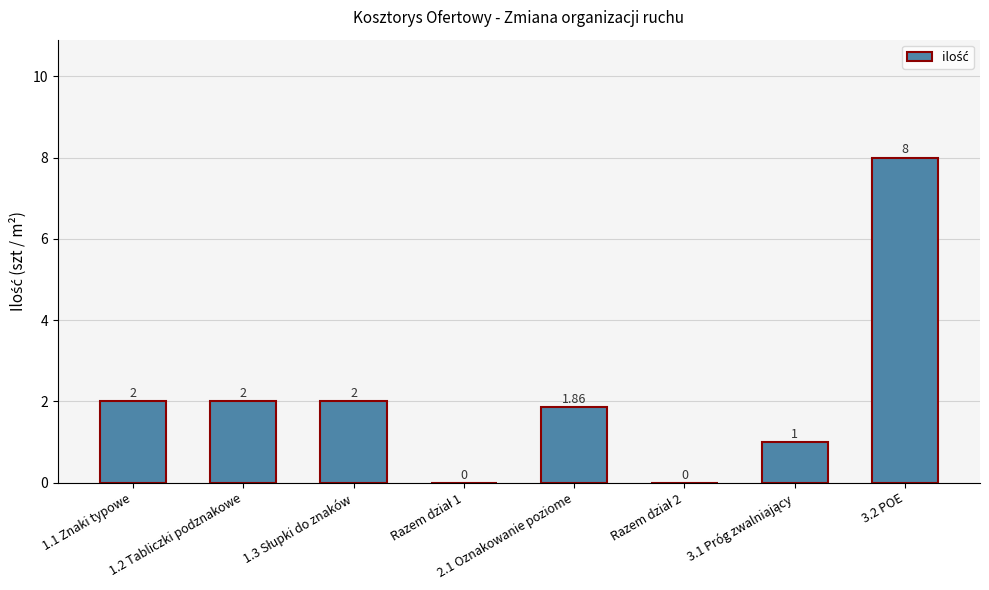

The chart shows a value of 8.0 at 3.2 POE. True or false?

True